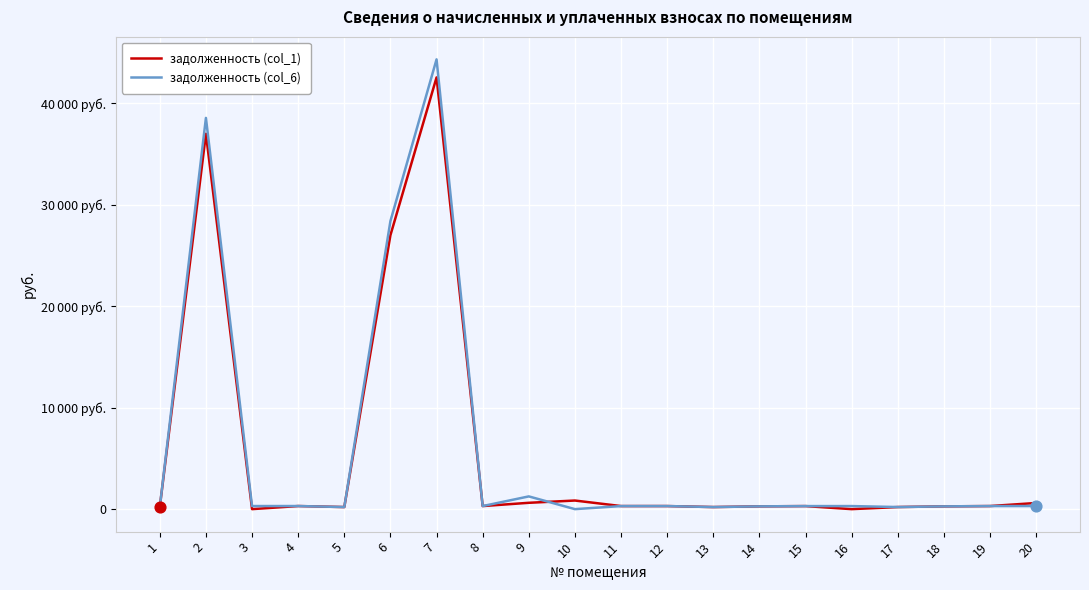

At how many categories does at least one series exceed 23577?

3